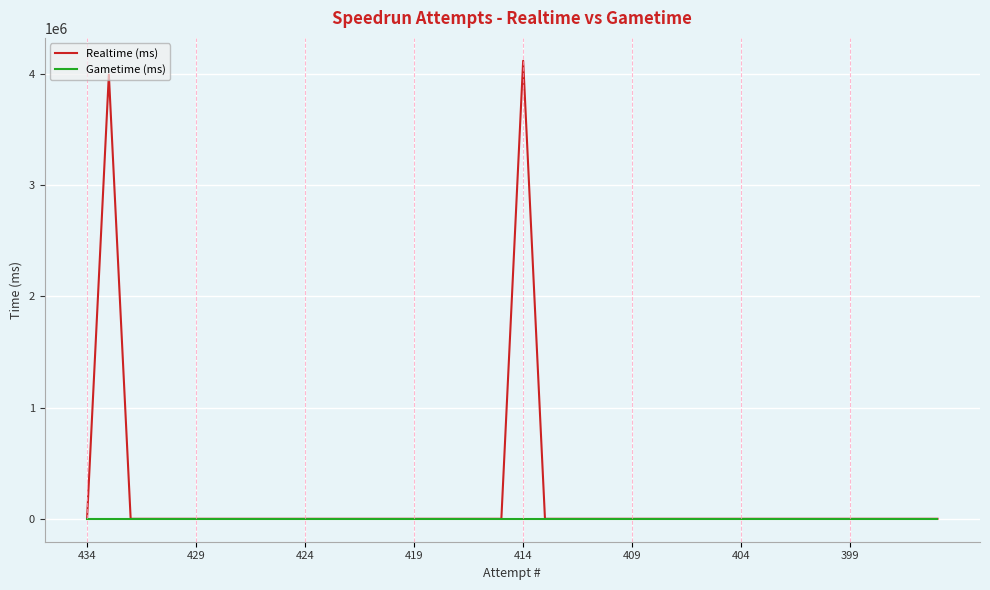

Which series has the largest range (max minus min)?

Realtime (ms)